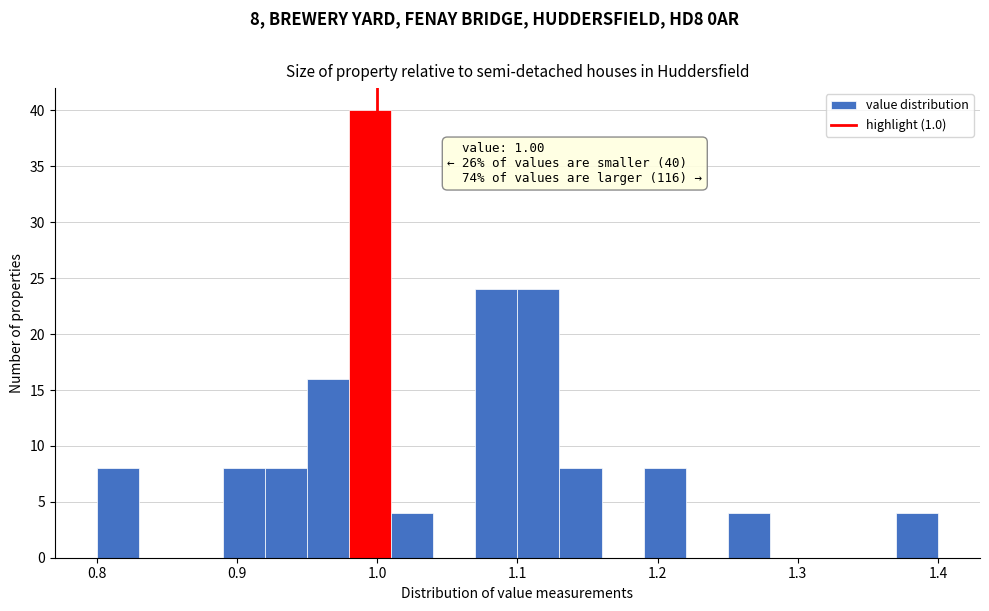

Around what value on the x-axis is the tallest bar? Give the approximate position of its centre, as read against the axis.

1.00